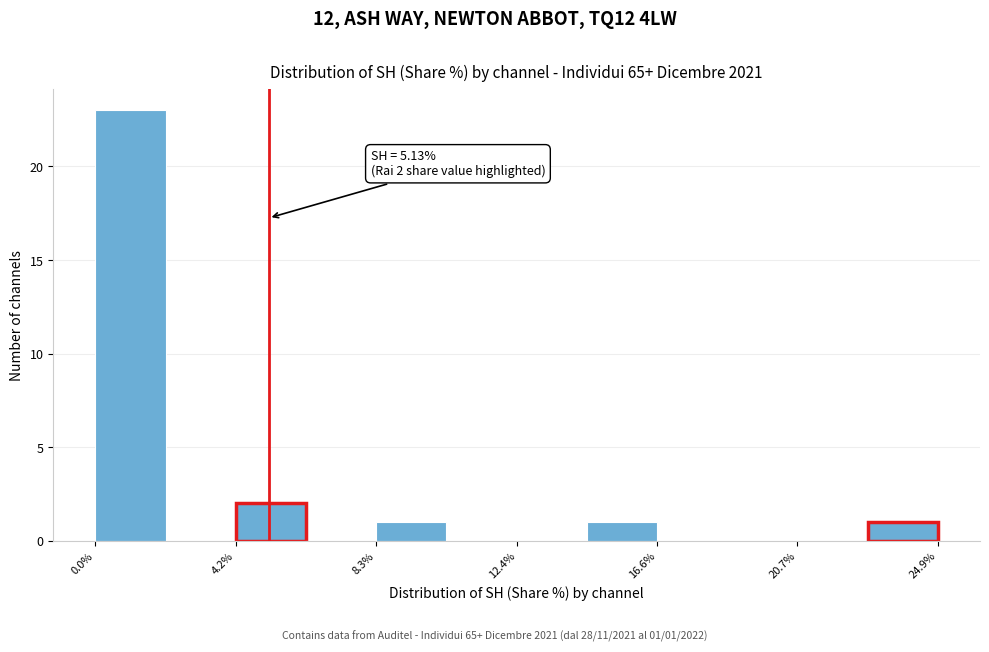

Which range on the x-axis has the tallest bar?

0.0 to 2.0